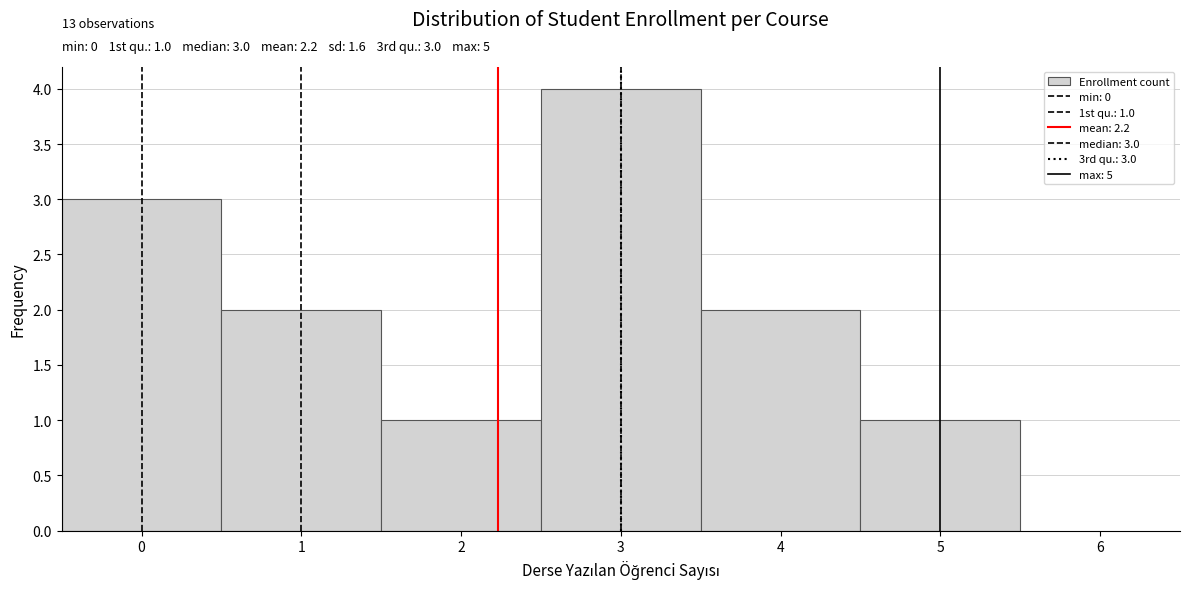

Over which range of the x-axis is the bar tallest?

2.5 to 3.5